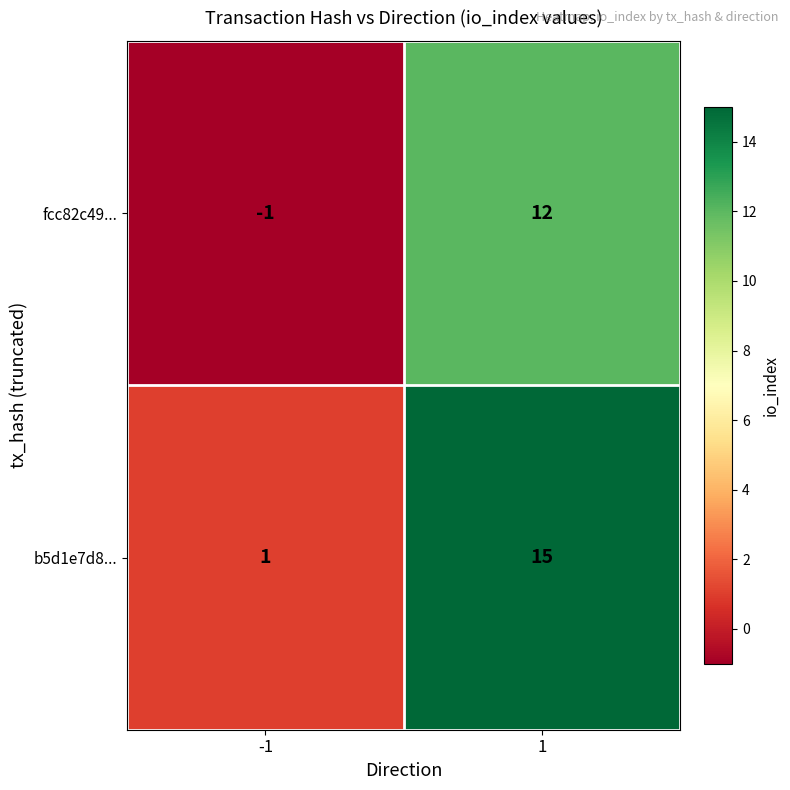

Rank the series by their average value, from lowest to highest.

fcc82c49..., b5d1e7d8...